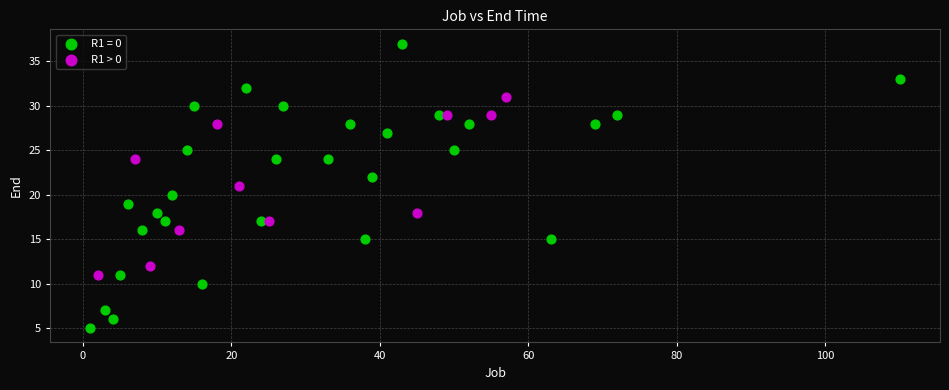

Which series has the widest spread of Y values?

R1 = 0